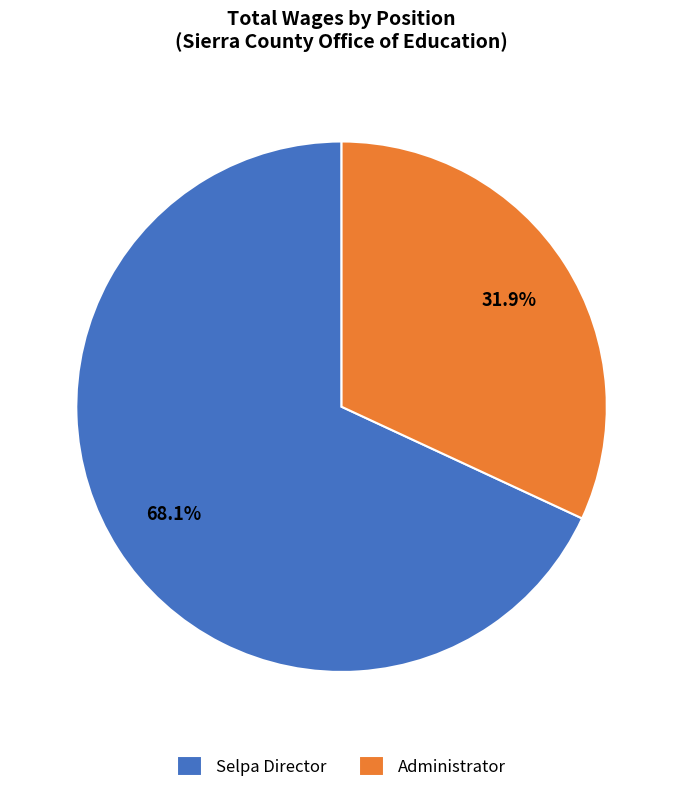

Is it true that Administrator is 17% of the pie?

False